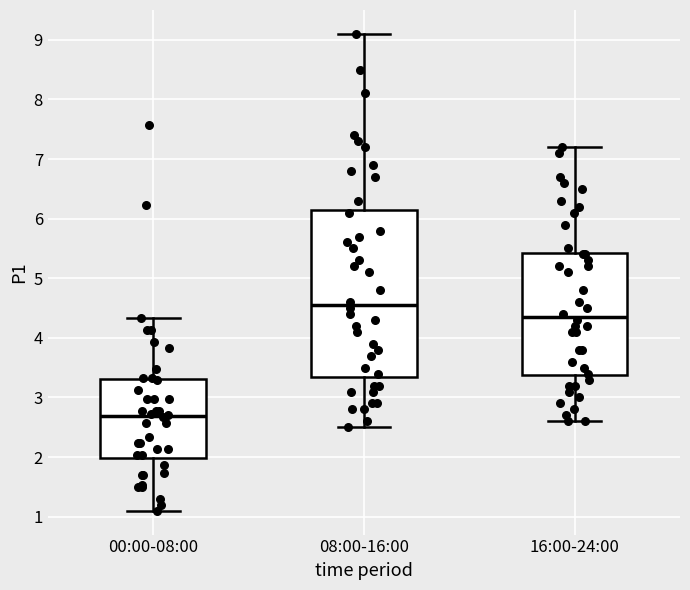

Where is the lower edge of the box for 16:00-24:00 on the y-axis? The values are not printed on the chart, so give them approximately, as read against the axis.

3.4